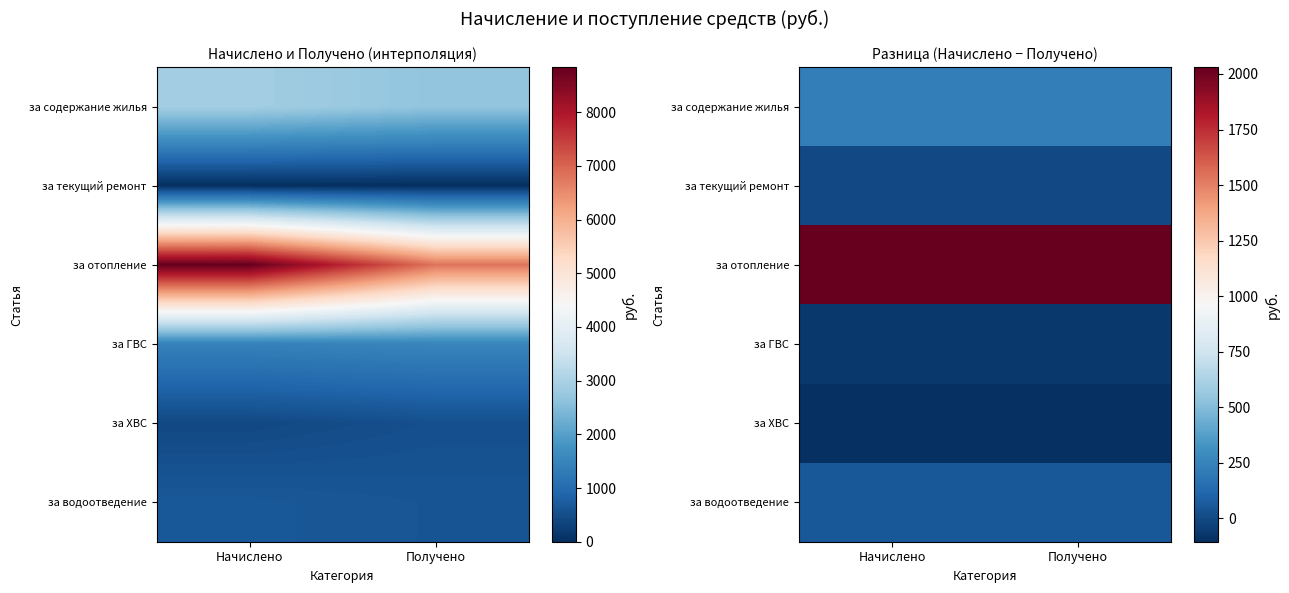

Rank the series at Начислено from highest to lowest value.

за отопление, за содержание жилья, за водоотведение, за текущий ремонт, за ГВС, за ХВС